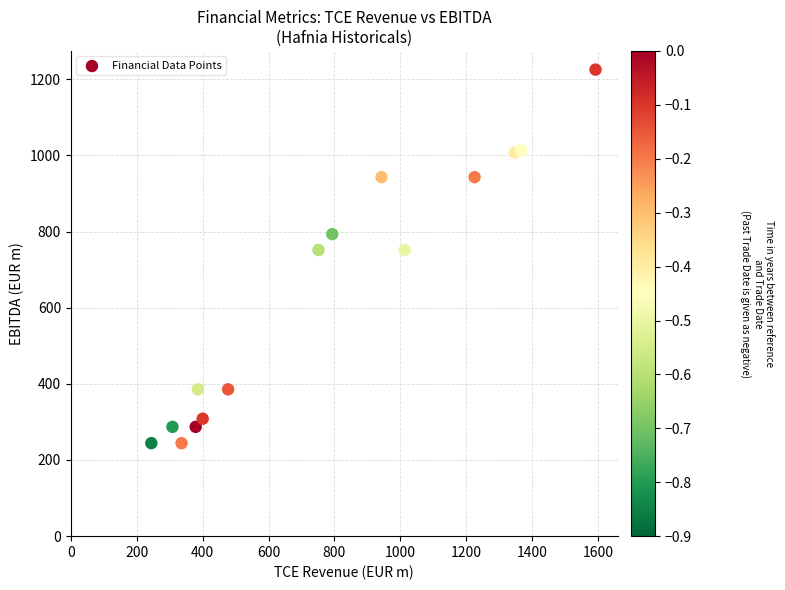

What is the range of Y values (max minus min)?

981.0